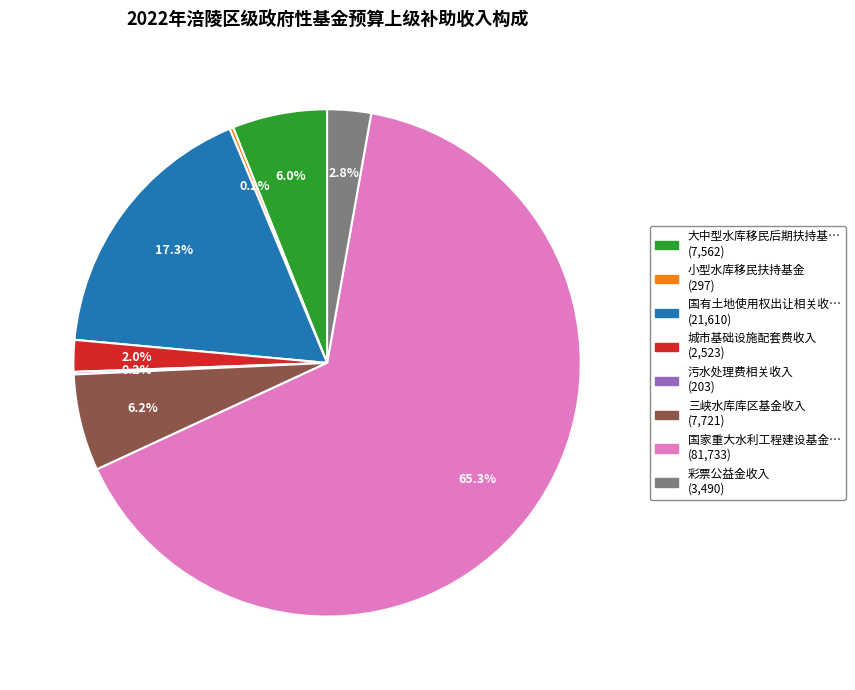

Does any single category account for the majority?

Yes